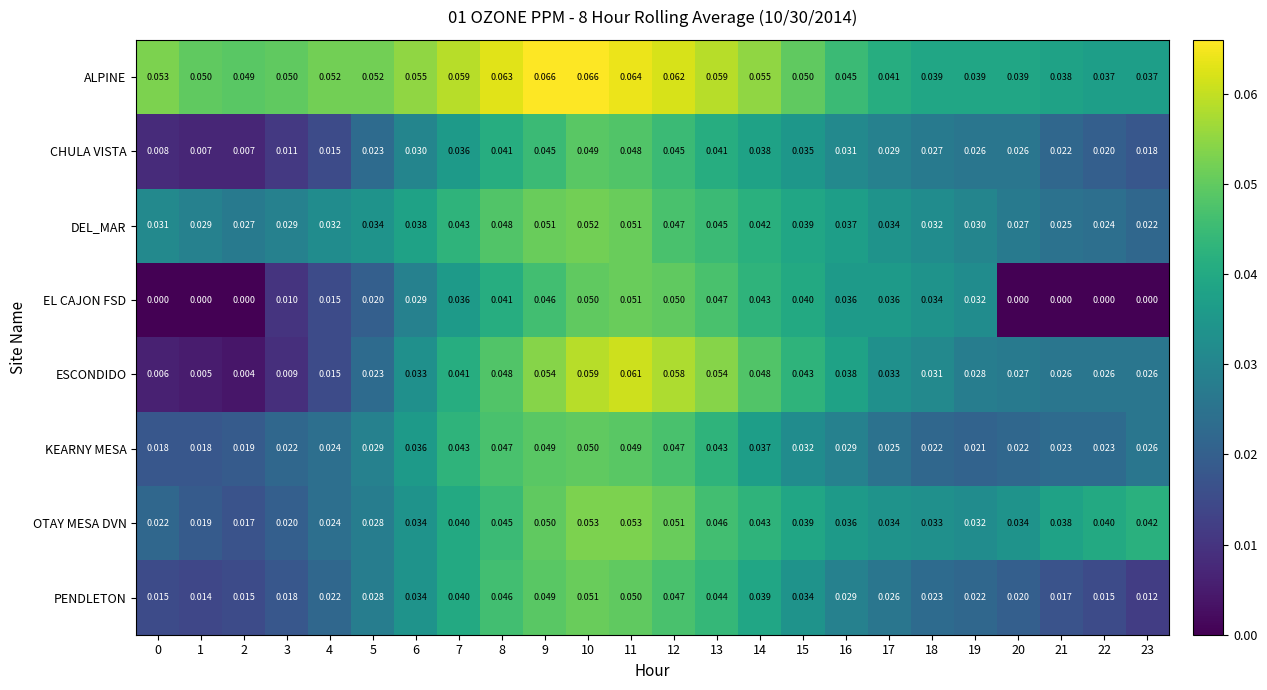

At which category is the sum across all series the highest?

10